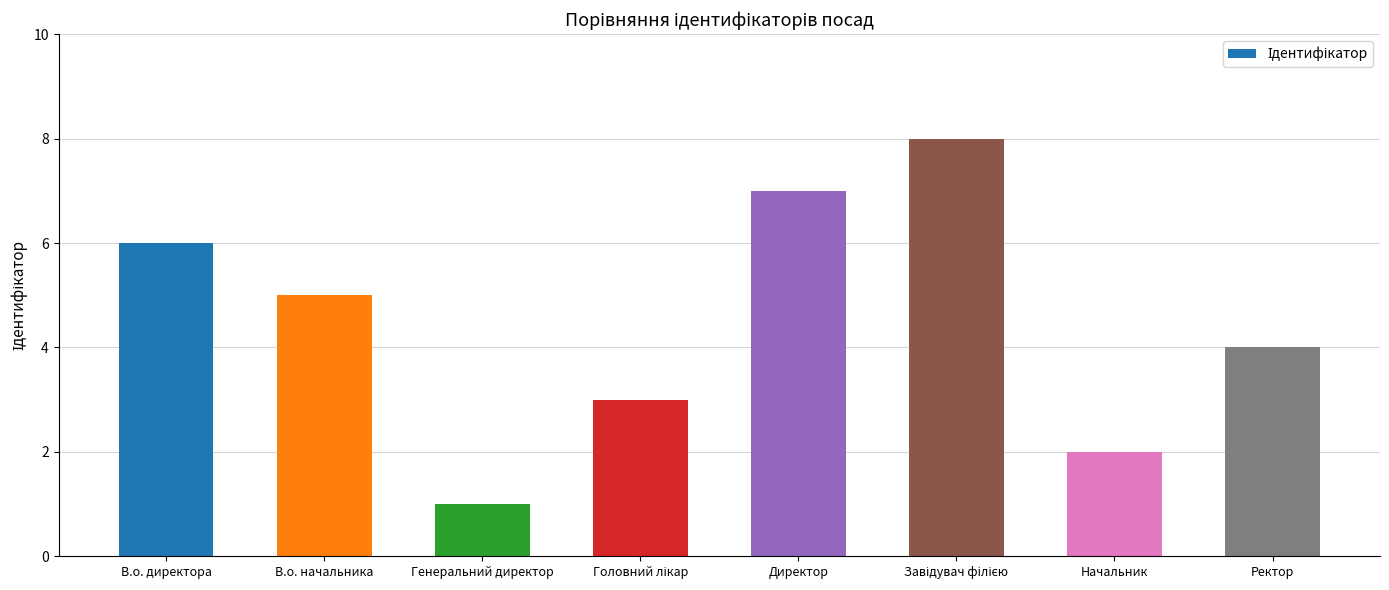

Reading right to left, list all the values displayed in this chart.

4	2	8	7	3	1	5	6